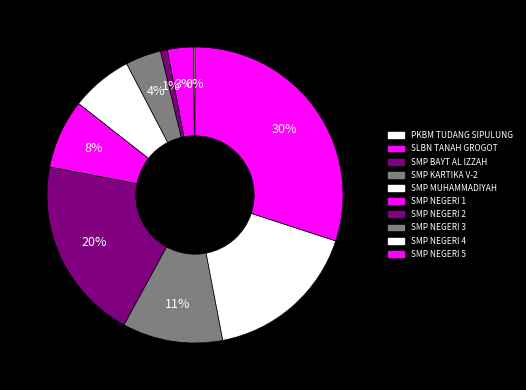

Which category has the biggest portion of the pie?

SMP NEGERI 5